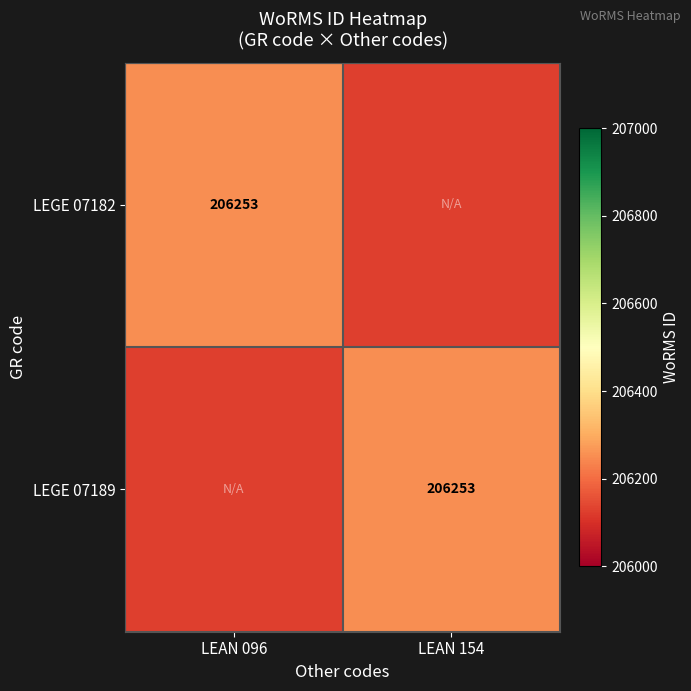

Is it true that LEGE 07182 equals 299640.4 at LEAN 096?

False